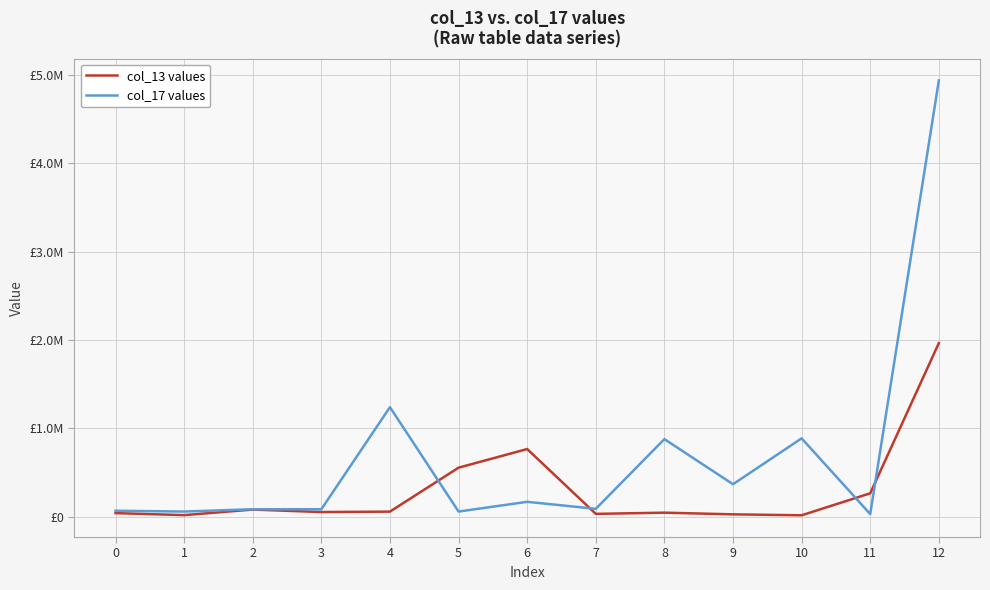

What is the sum of the col_13 values values at 7 and 4?

91212